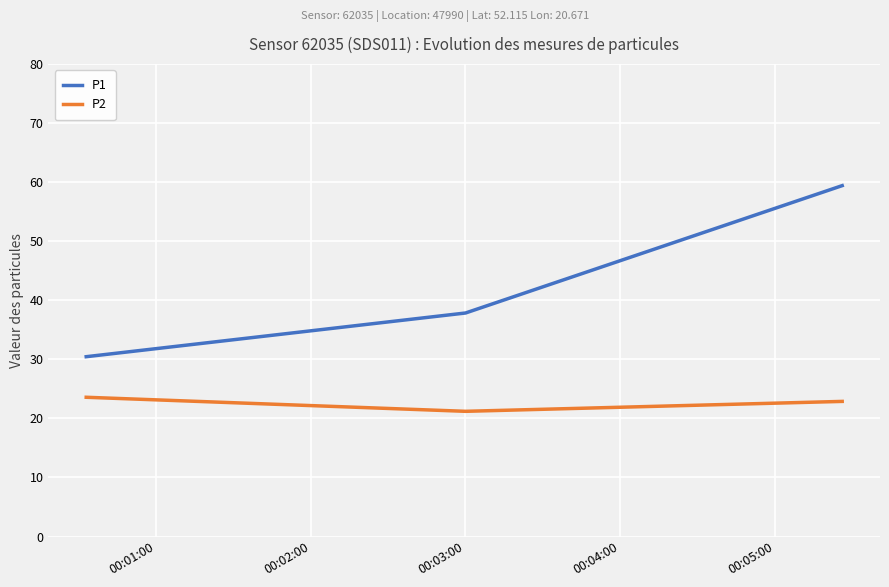

List the series in order of their peak value, highest first.

P1, P2